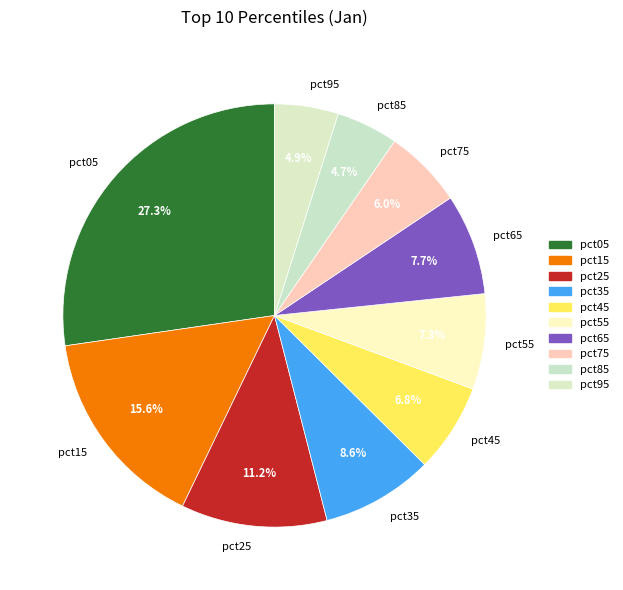

To the nearest percent, what is the average slice percentage?

10%